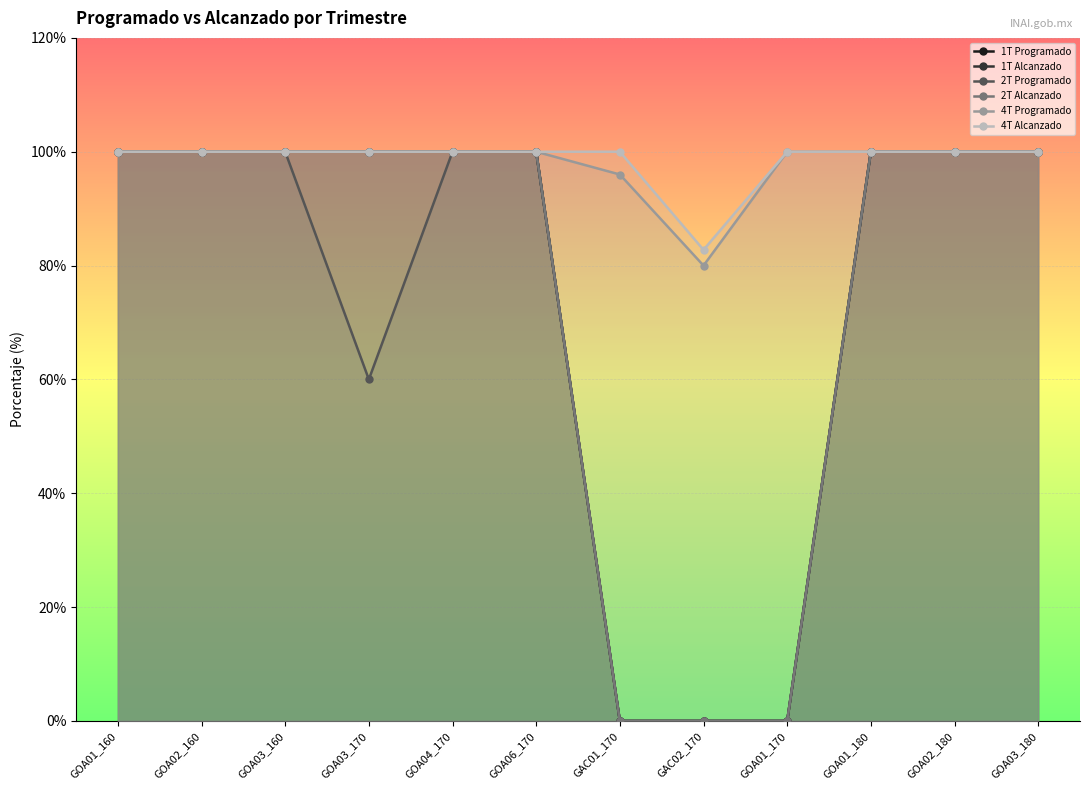

Where is 2T Programado nearest to the value 50?

GOA03_170